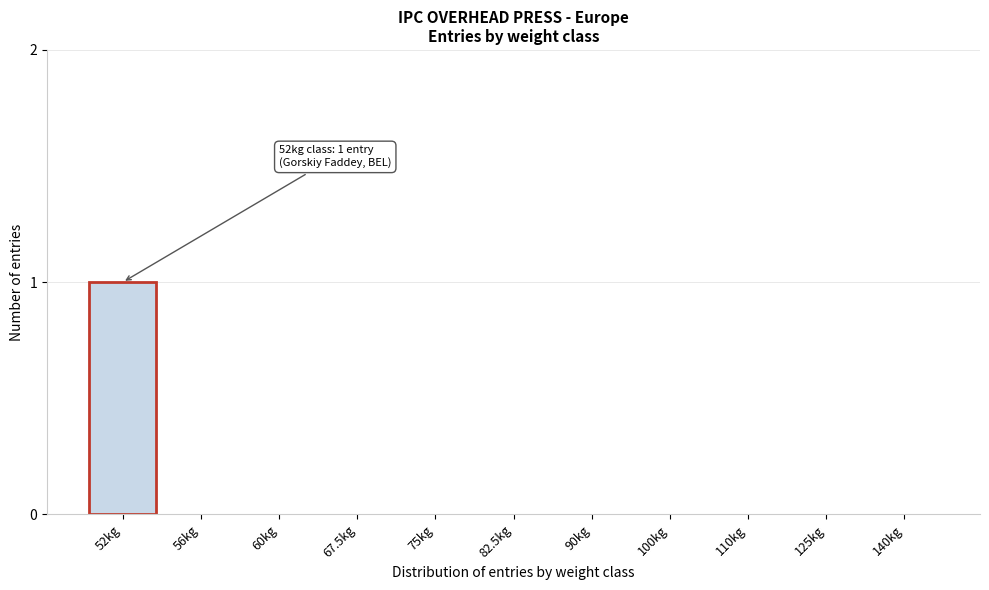

Reading left to right, extract all data points from this chart.

52kg=1	56kg=0	60kg=0	67.5kg=0	75kg=0	82.5kg=0	90kg=0	100kg=0	110kg=0	125kg=0	140kg=0